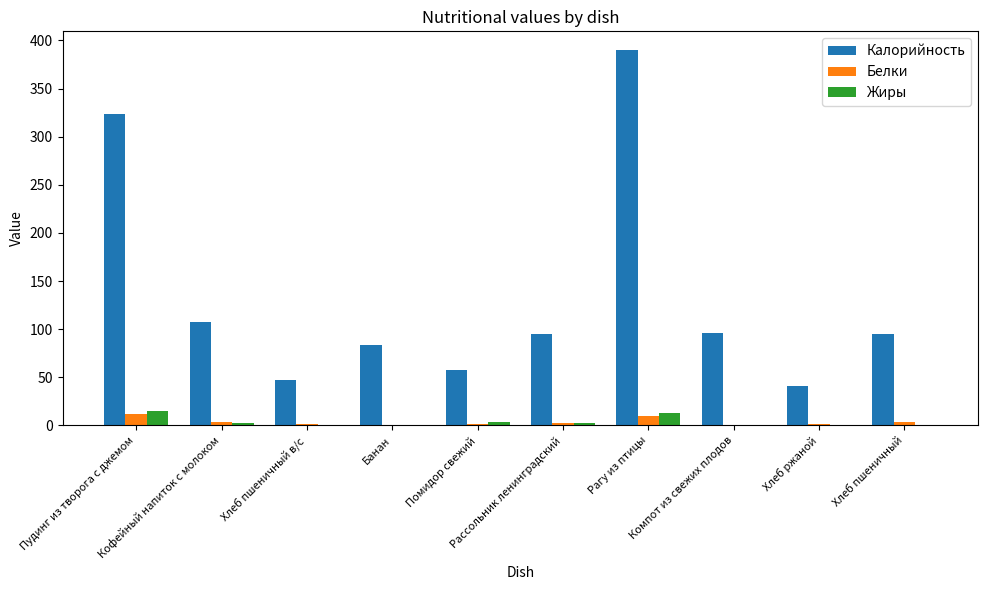

What value does the Жиры series have at Хлеб пшеничный?

0.3